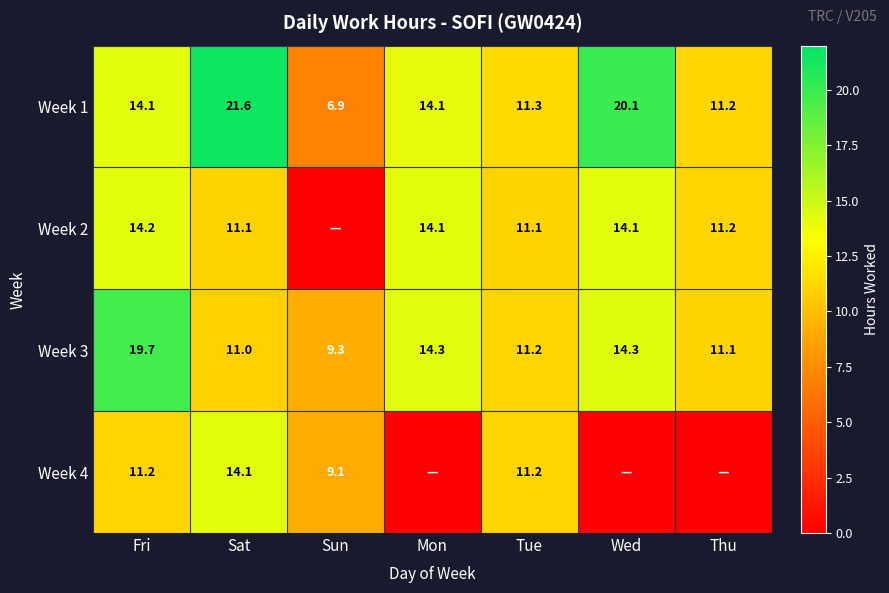

What is the total value across all series at Tue?

44.8